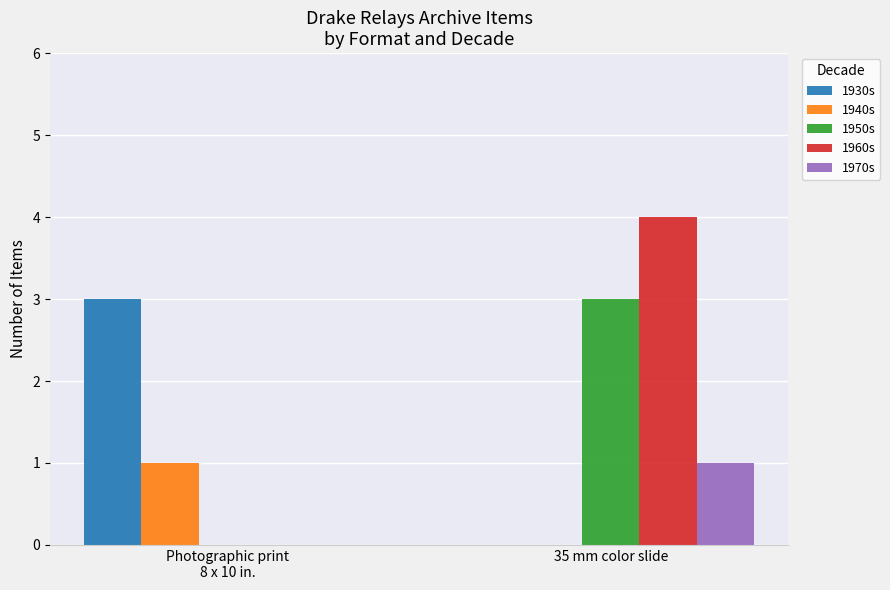

What is the highest value of the 1960s series?

4